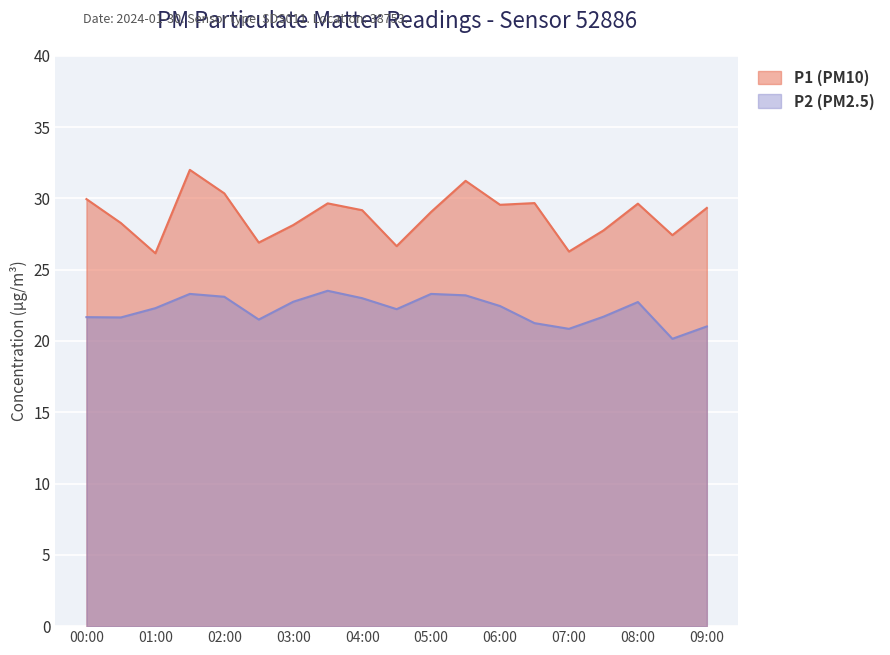

Where is the first local maximum for P2?

01:30